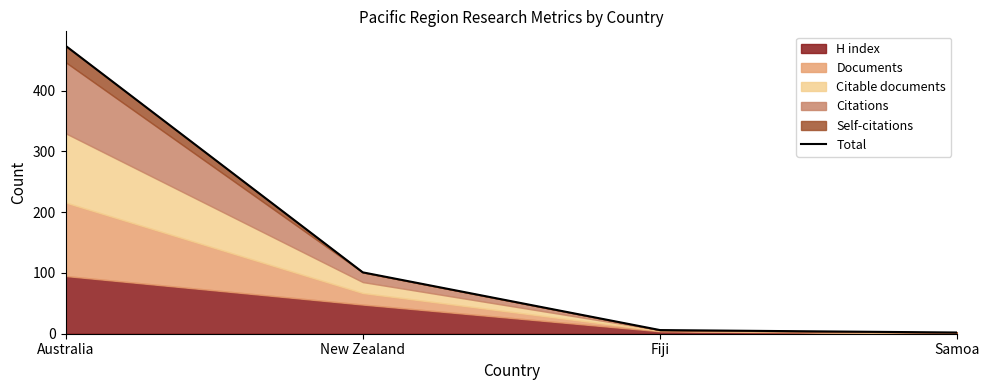

What is the label of the 2nd point from the right?

Fiji